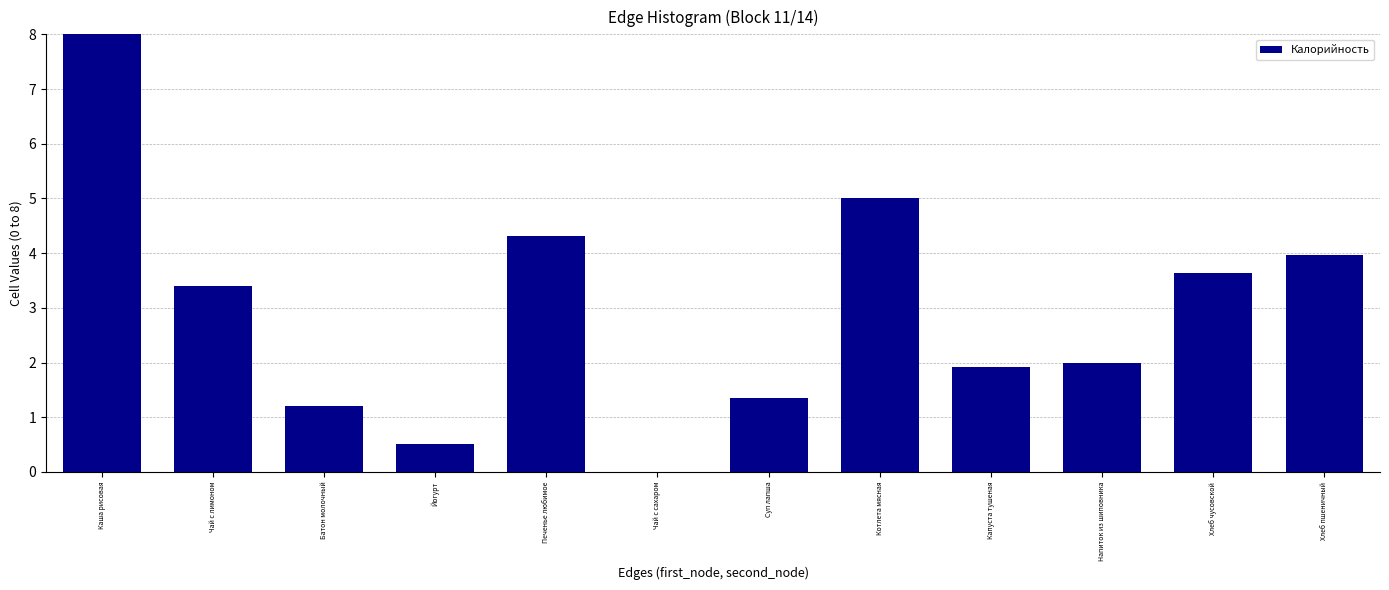

Reading left to right, transcribe all the data shown in this chart.

Каша рисовая=8.0	Чай с лимоном=3.4	Батон молочный=1.2	Йогурт=0.5	Печенье любимое=4.3	Чай с сахаром=0.0	Суп лапша=1.3	Котлета мясная=5.0	Капуста тушеная=1.9	Напиток из шиповника=2.0	Хлеб чусовской=3.6	Хлеб пшеничный=4.0